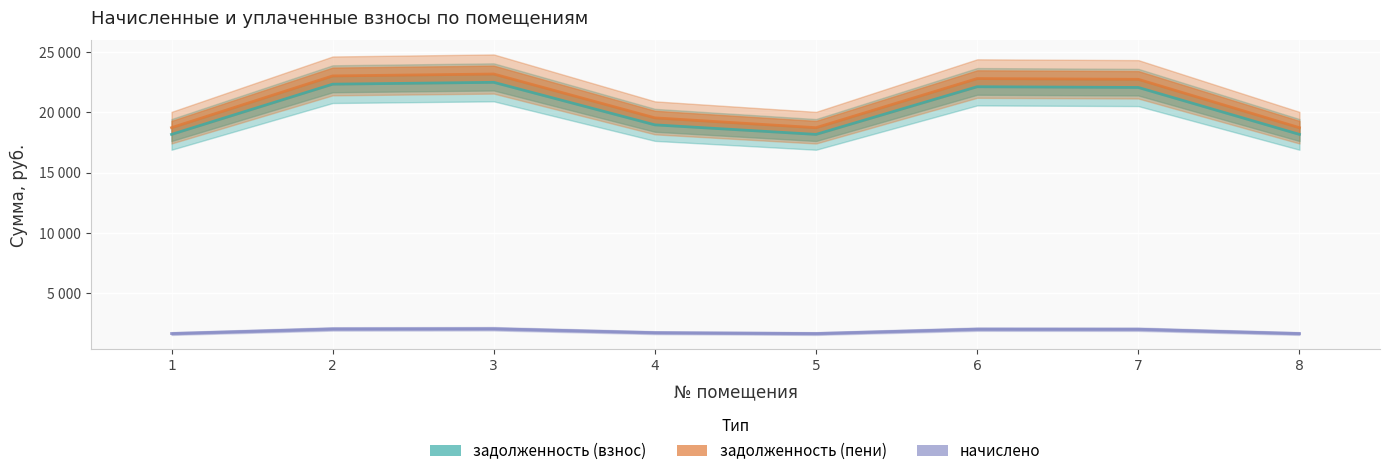

List the series in order of their peak value, lowest first.

начислено, задолженность (взнос), задолженность (пени)